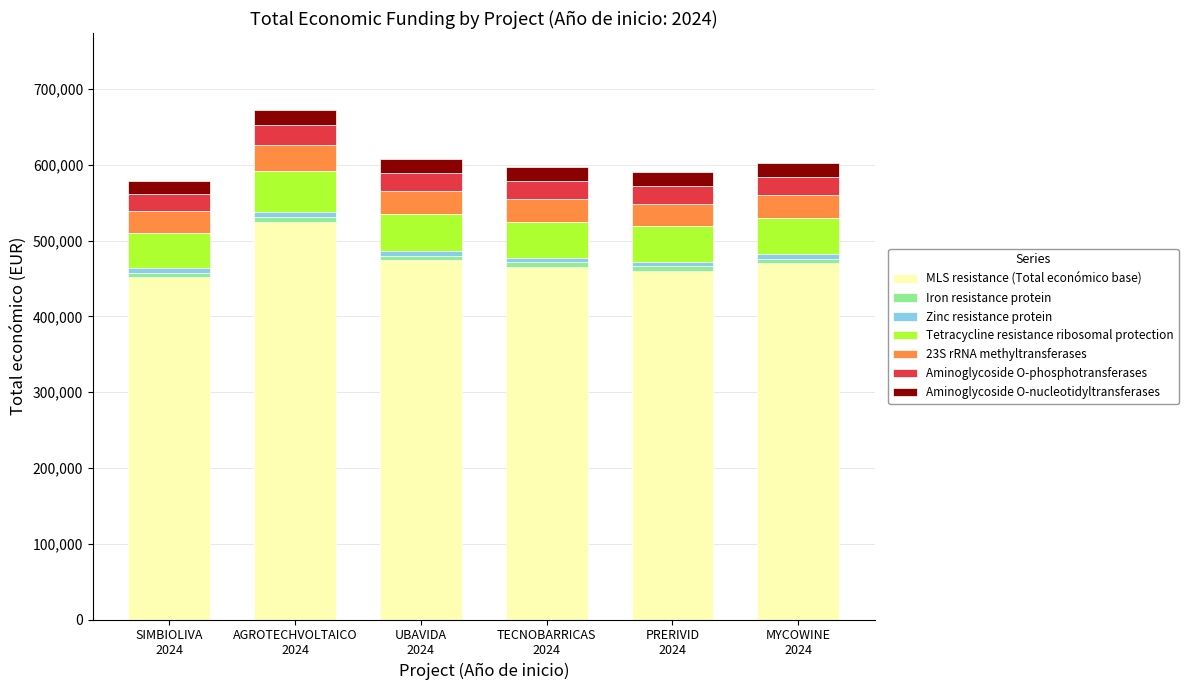

What is the average value of the MLS resistance (Total económico base) series?

474202.5